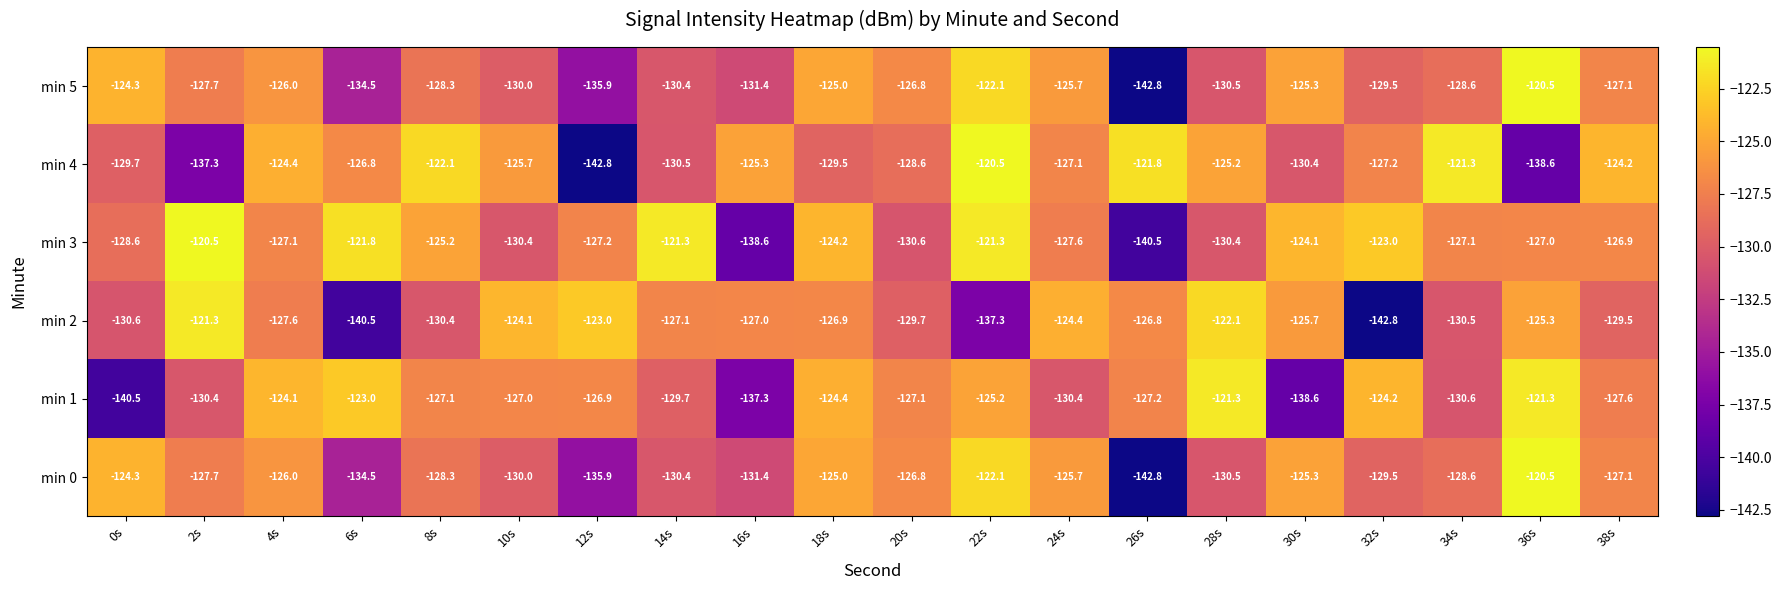

Which series has the largest total across all categories?

min 3